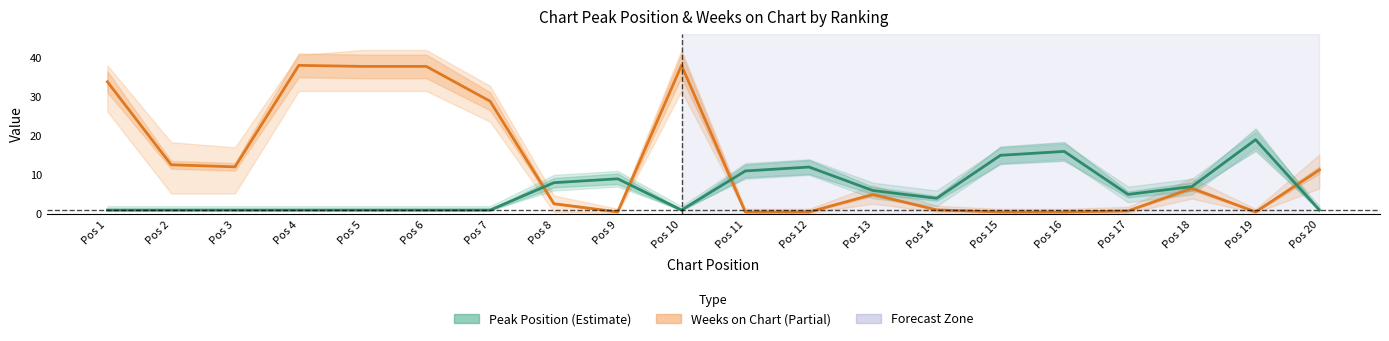

True or false: Weeks on Chart (normalised) has more than 1 points higher than both neighbors.

True